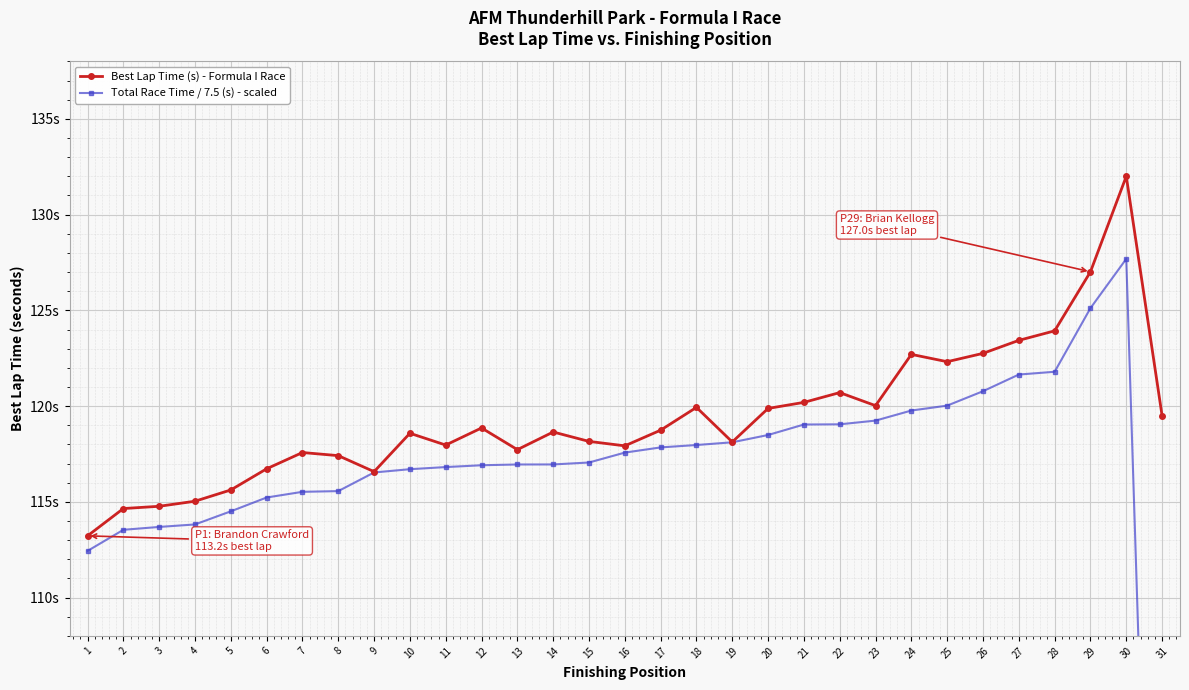

True or false: Best Lap Time (s) - Formula I Race and Total Race Time / 7.5 (s) - scaled cross at least once.

False